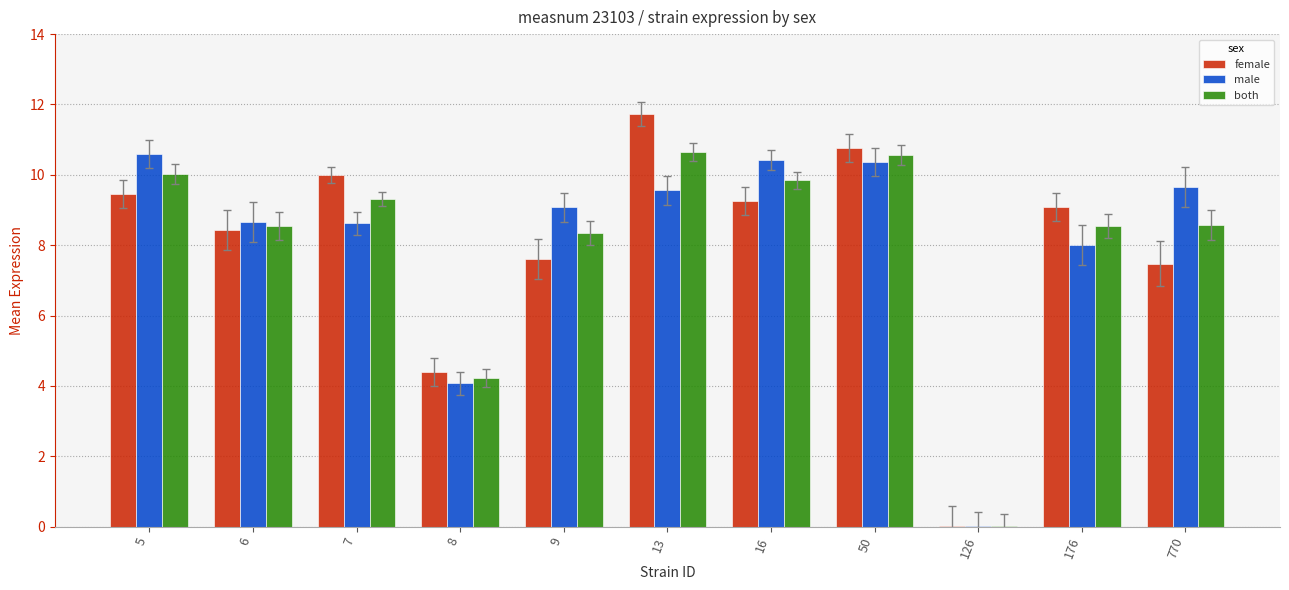

What is the difference between the both values at 50 and 5?

0.5